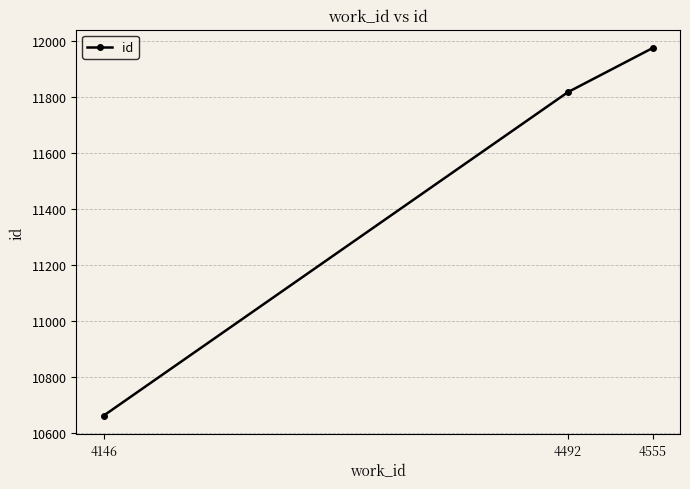

Rank the categories by value from lowest to highest.

4146, 4492, 4555